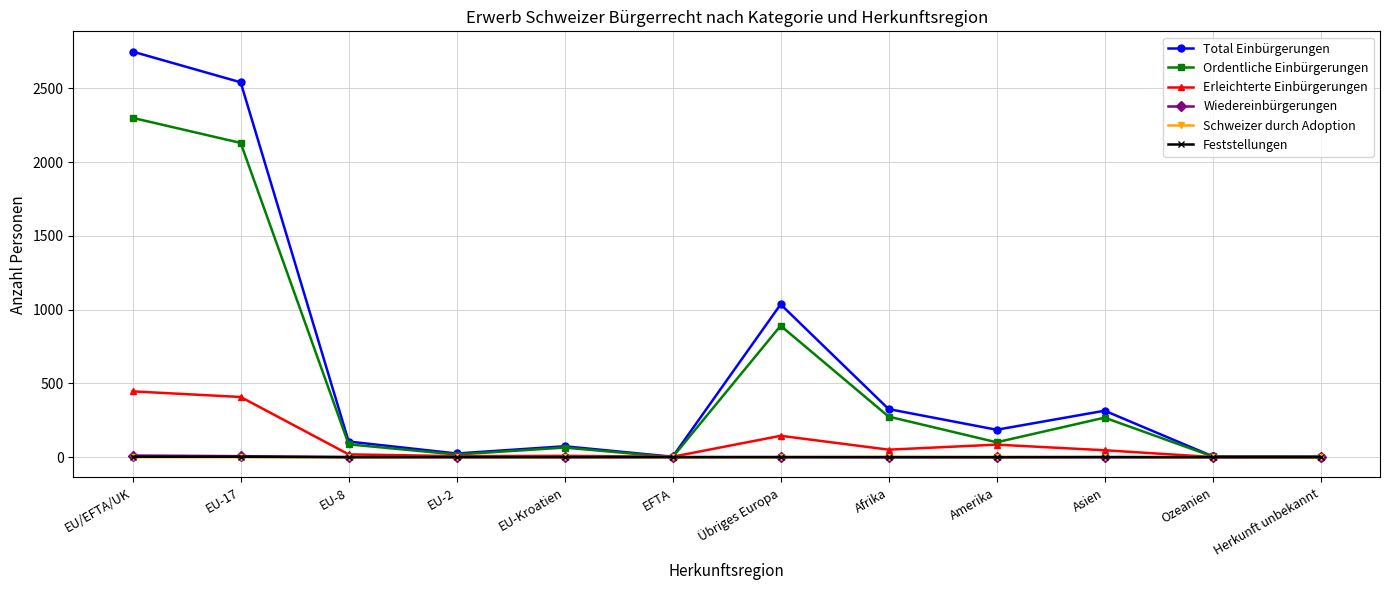

The value of Feststellungen at Amerika is 0. True or false?

True